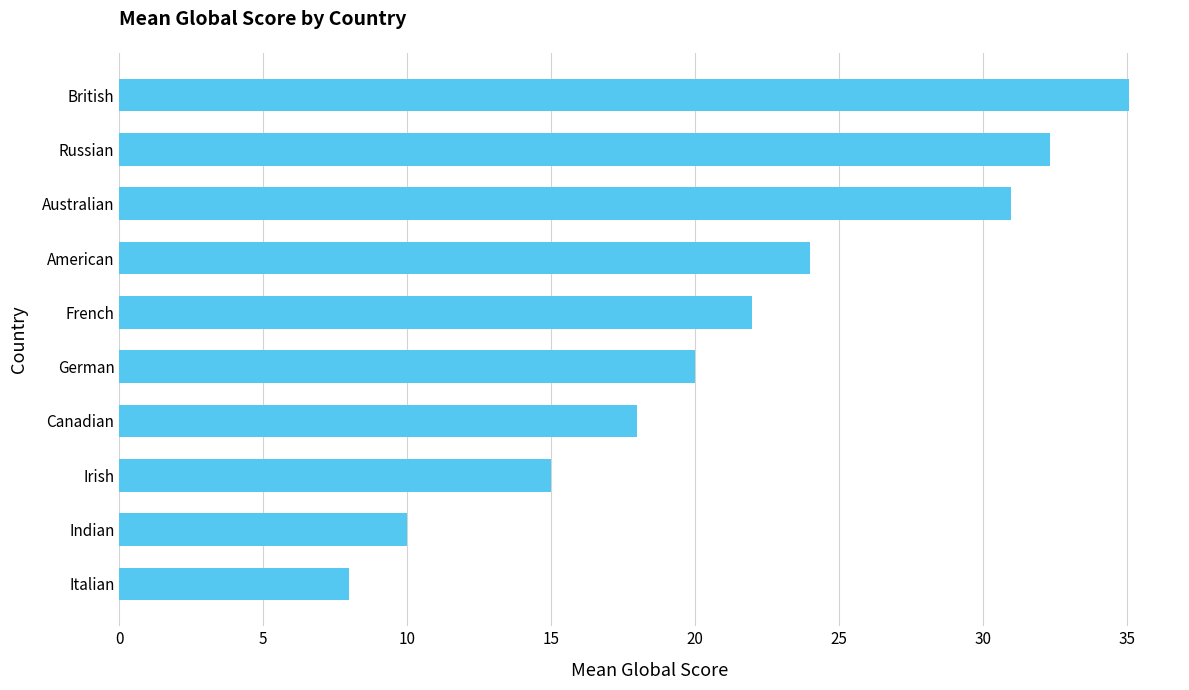

What value does the data have at American?

24.0